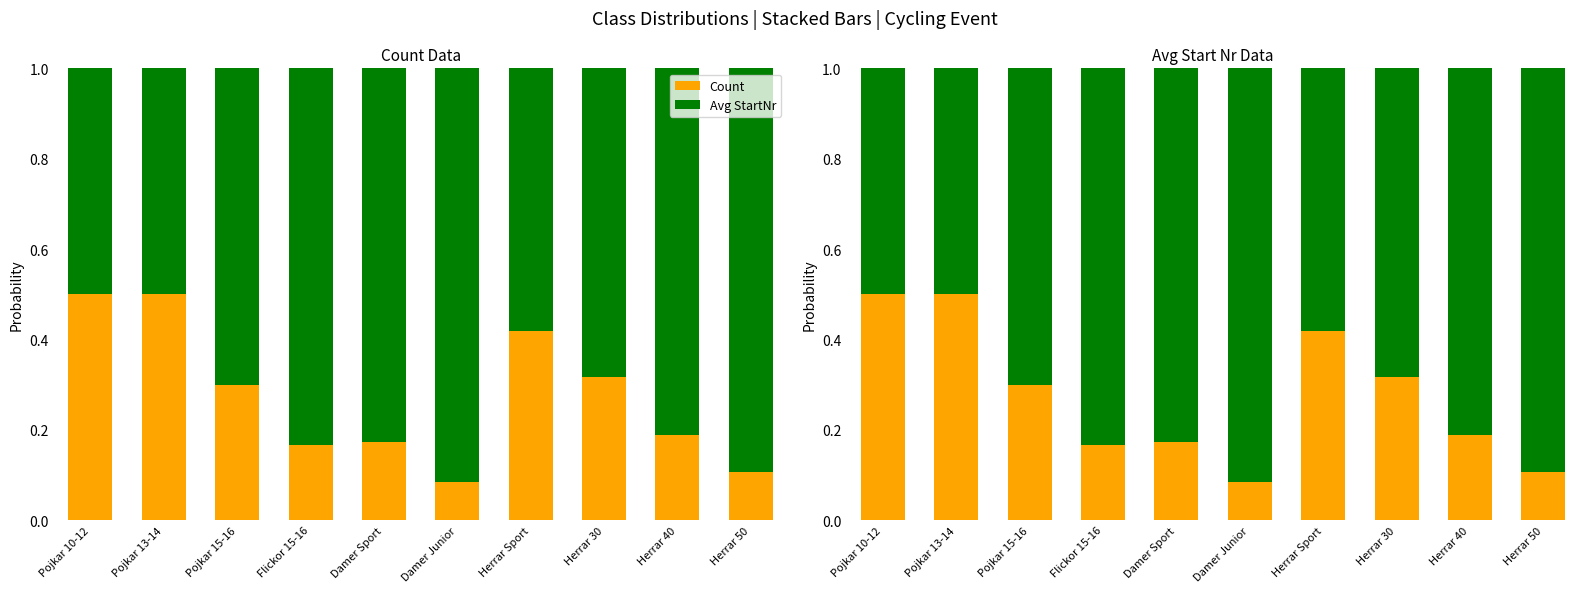

What is the value of the Avg StartNr bar at the 7th from the left?

0.6